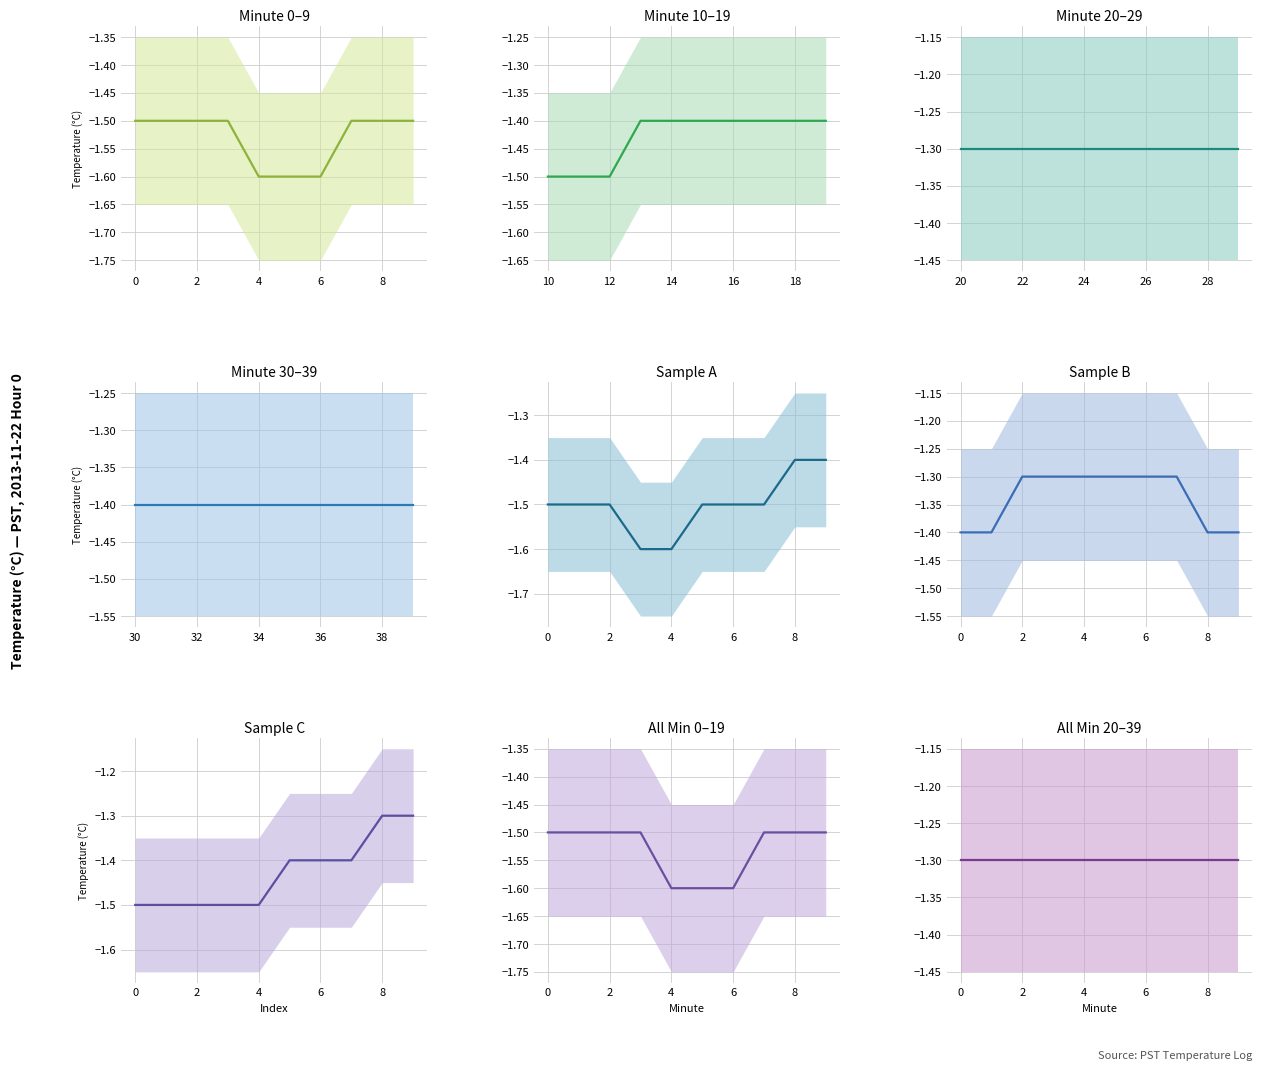

True or false: upper and Hour 0 cross at least once.

False